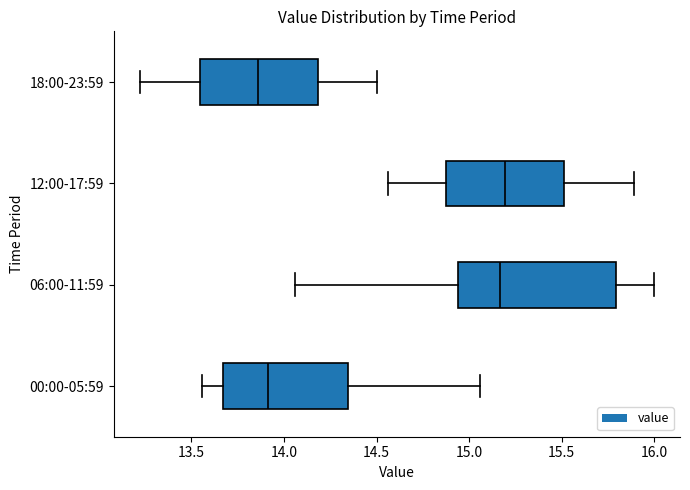

Reading bottom to top, transcribe this box plot: for each box, give where its median line is, the range the box spans, and where its two whiskers end, as read against the x-axis. The values are not printed on the chart, so give them approximately, as read against the axis.

00:00-05:59: median 13.90, box 13.65 to 14.35, whiskers 13.55 to 15.05
06:00-11:59: median 15.15, box 14.95 to 15.80, whiskers 14.05 to 16.00
12:00-17:59: median 15.20, box 14.90 to 15.50, whiskers 14.55 to 15.90
18:00-23:59: median 13.85, box 13.55 to 14.20, whiskers 13.20 to 14.50